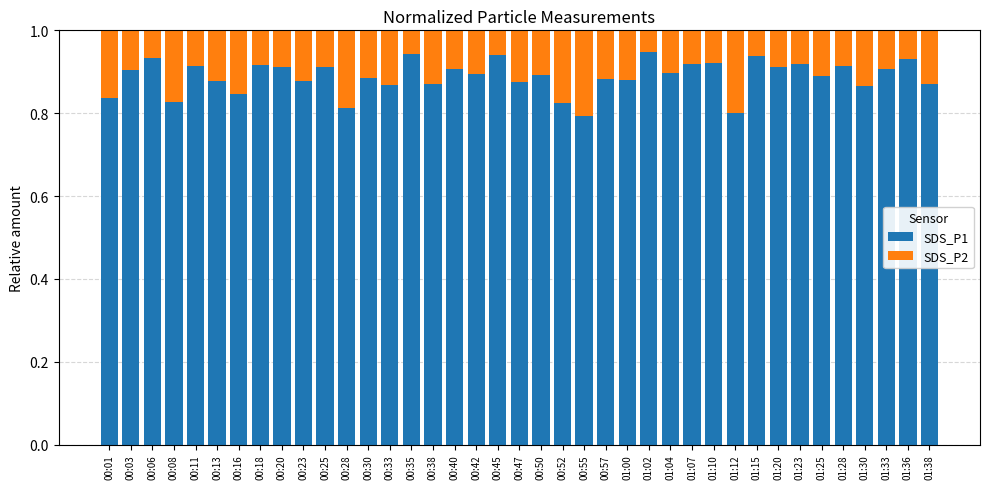

Count the number of categories in the chart.

39